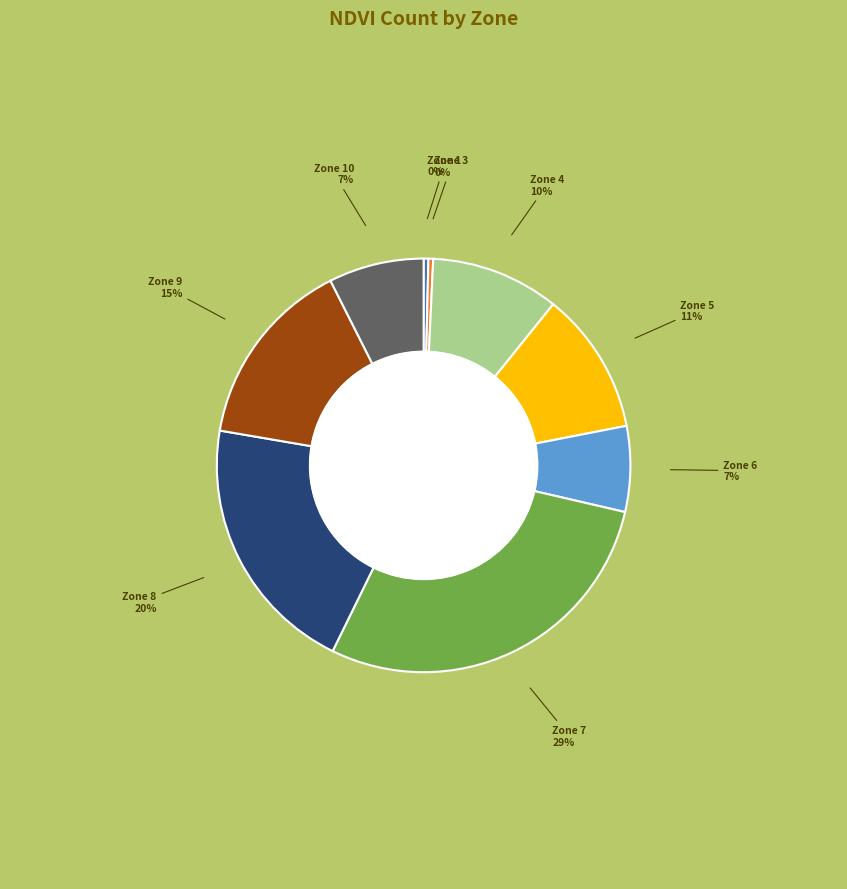

Count the number of slices in the pie.

9